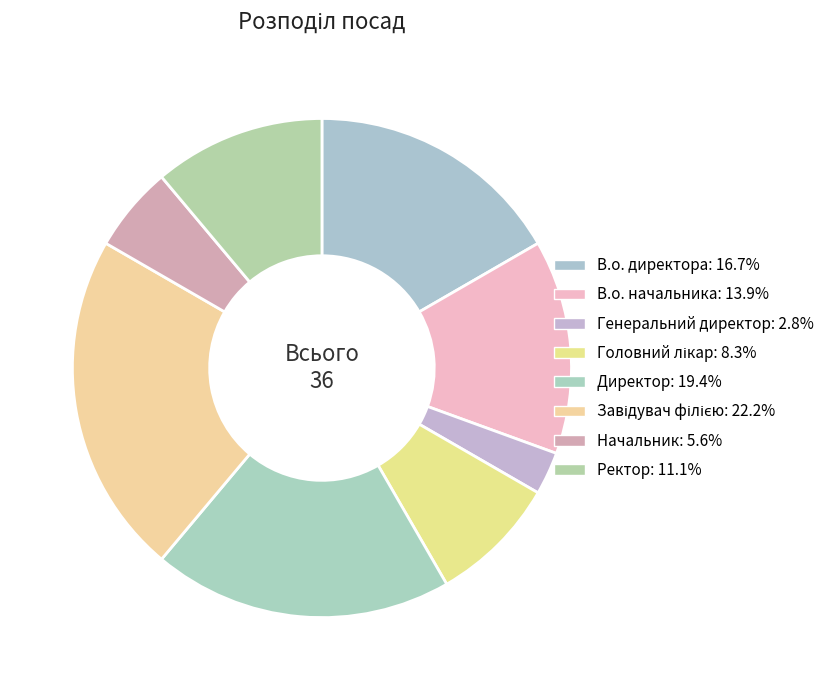

What percentage is the В.о. начальника slice, to the nearest percent?

14%